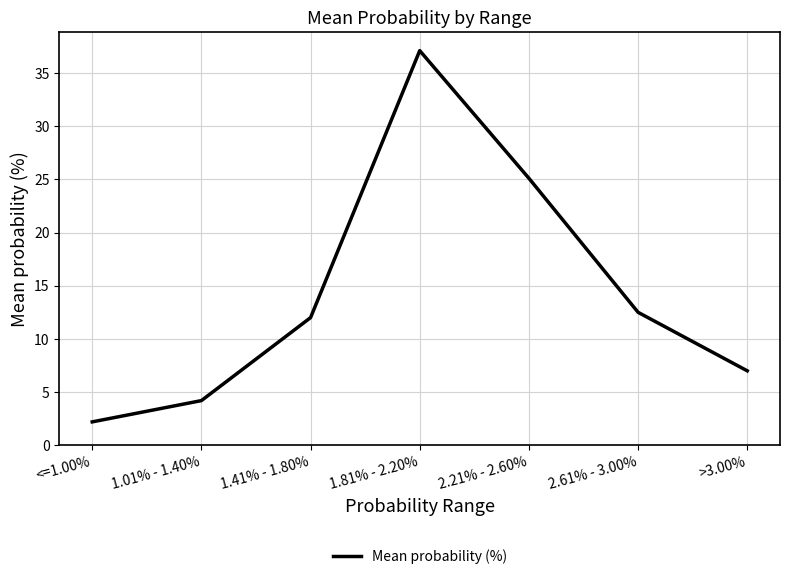

What is the approximate value at >3.00%?

7.0